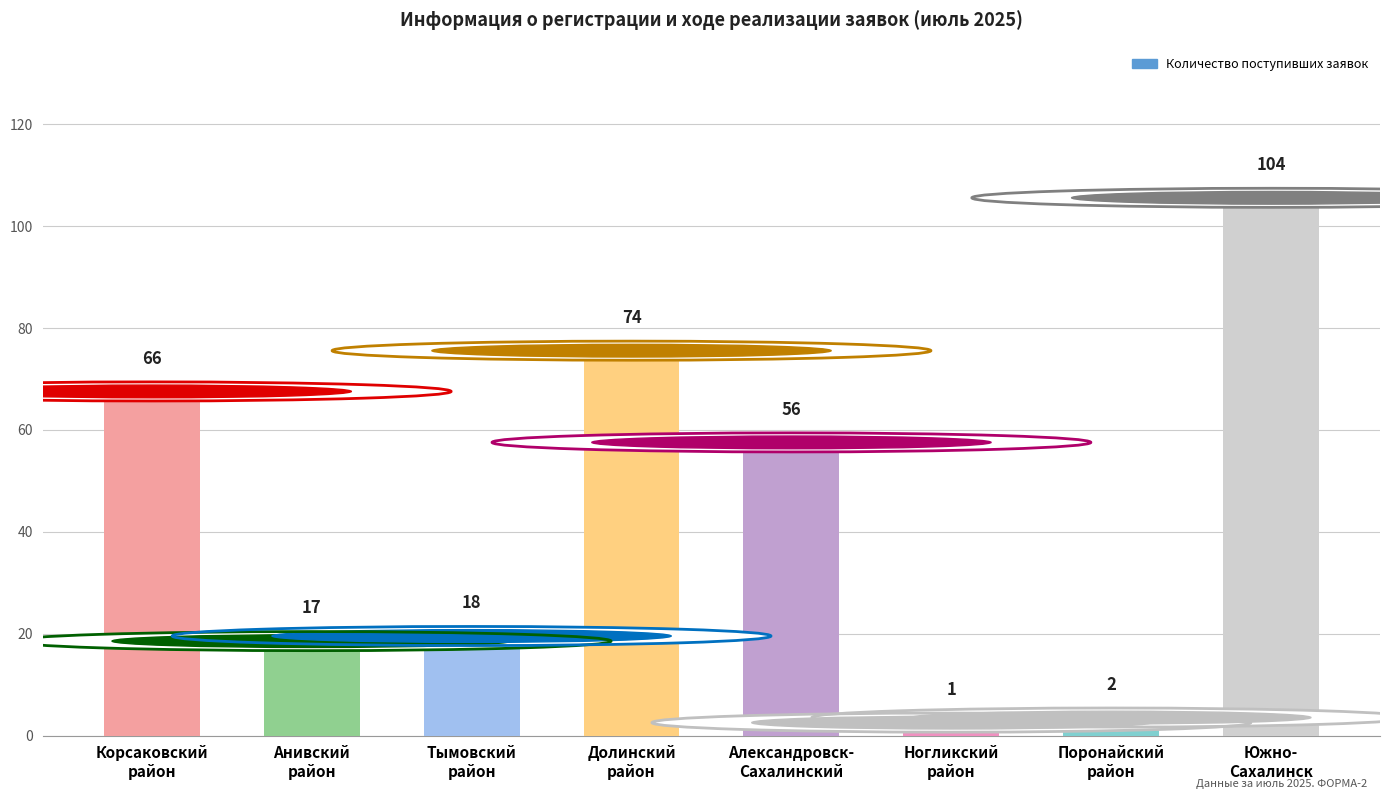

Is it true that the value at Анивский
район is 17?

True